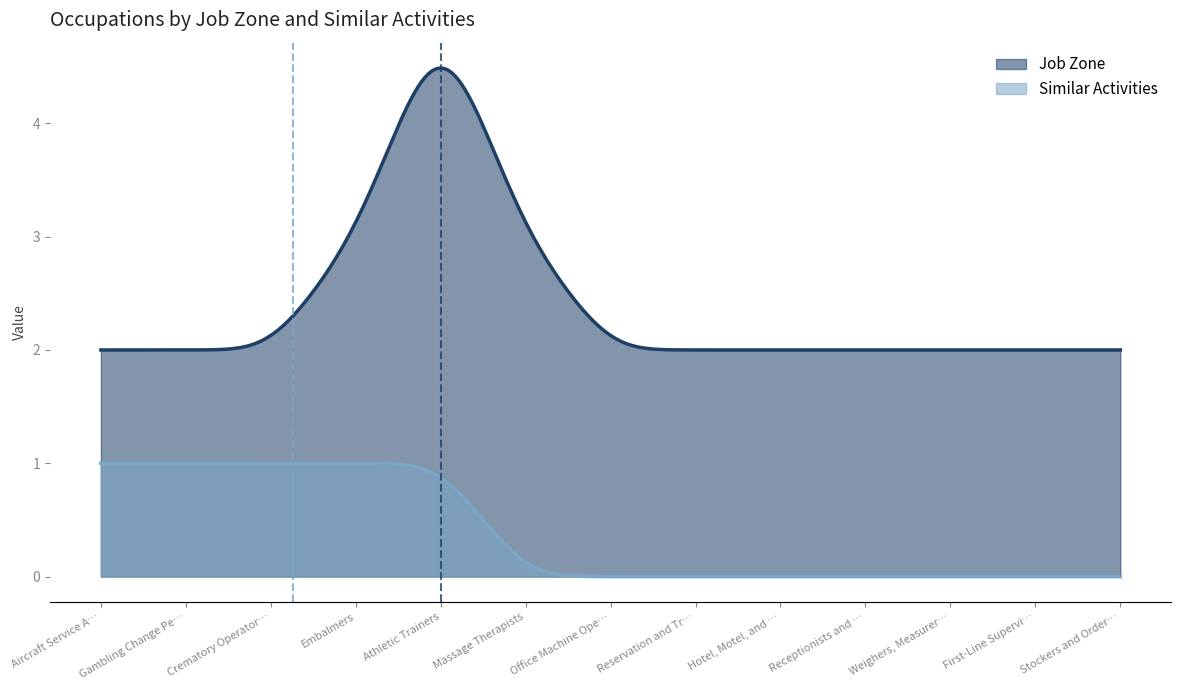

What is the label of the 1st point from the right?

Stockers and Order Fillers